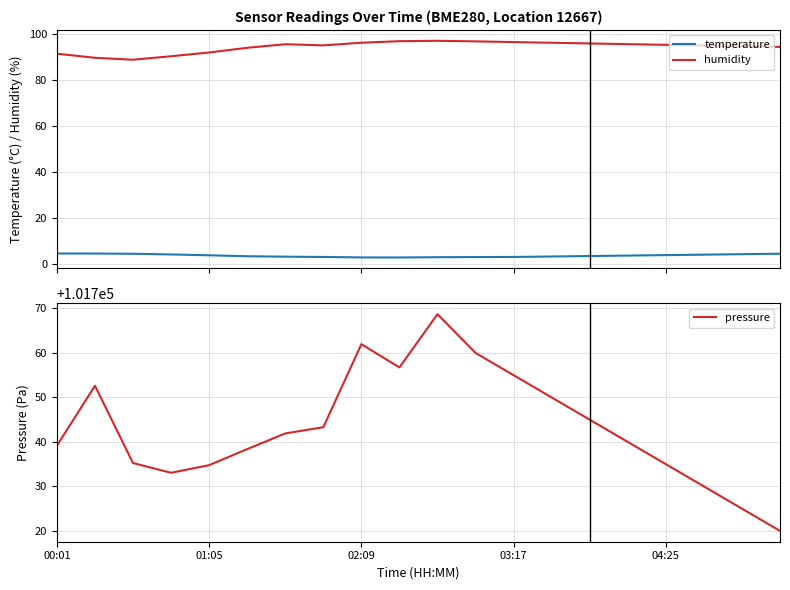

Reading right to left, transcribe all the data shown in this chart.

temperature: 4.6	4.4	4.2	4.0	3.8	3.6	3.4	3.2	3.1	3.1	3.0	3.0	3.2	3.3	3.5	3.9	4.3	4.6	4.7	4.7
humidity: 94.4	94.7	95.0	95.3	95.6	95.9	96.2	96.5	96.8	97.1	96.9	96.2	95.1	95.6	94.0	92.0	90.3	88.8	89.7	91.5
pressure: 101720.0	101725.0	101730.0	101735.0	101740.0	101745.0	101750.0	101755.0	101760.0	101768.7	101756.8	101762.0	101743.3	101741.9	101738.4	101734.8	101733.1	101735.2	101752.6	101739.2